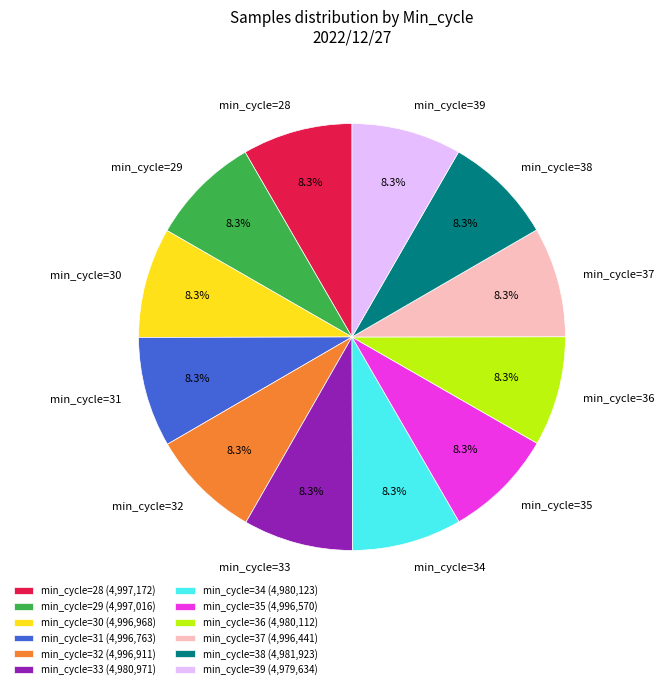

Approximately how many times larger is the value at min_cycle=31 compared to min_cycle=35?

1.0